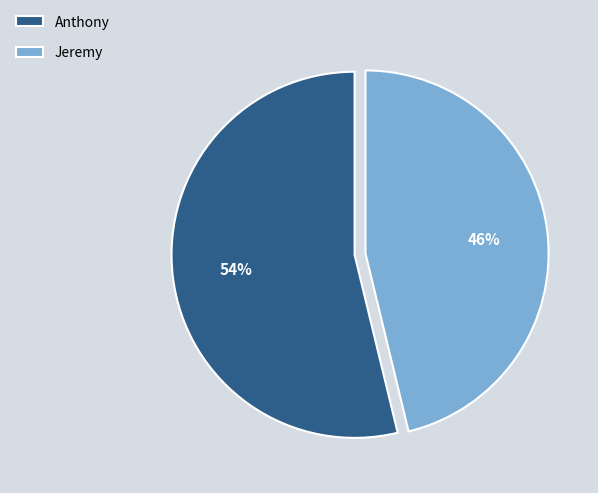

To the nearest percent, what percentage of the pie is Jeremy?

46%